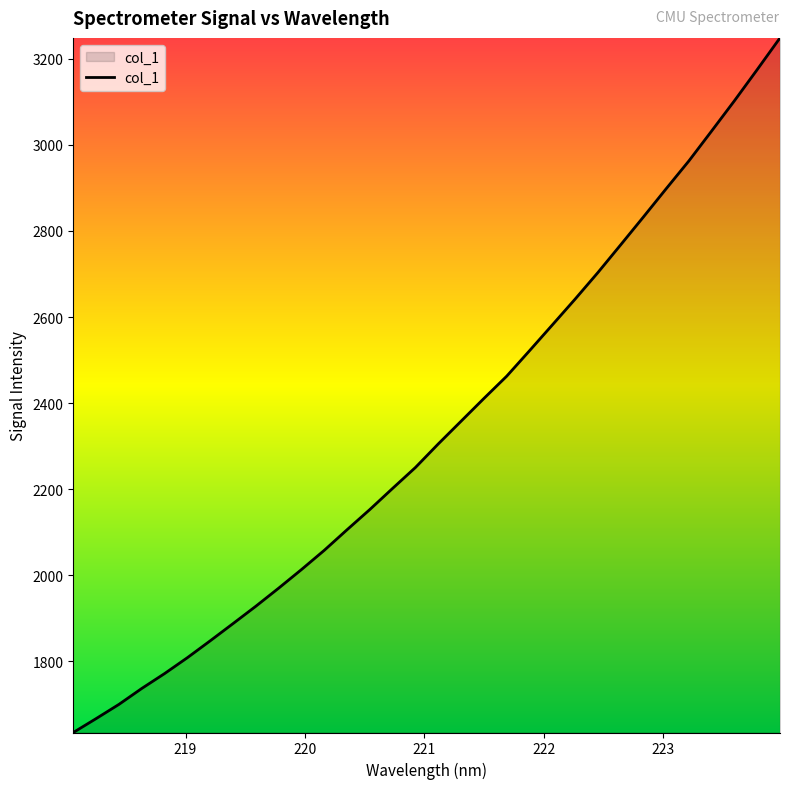

What is the greatest value displayed?

3248.4